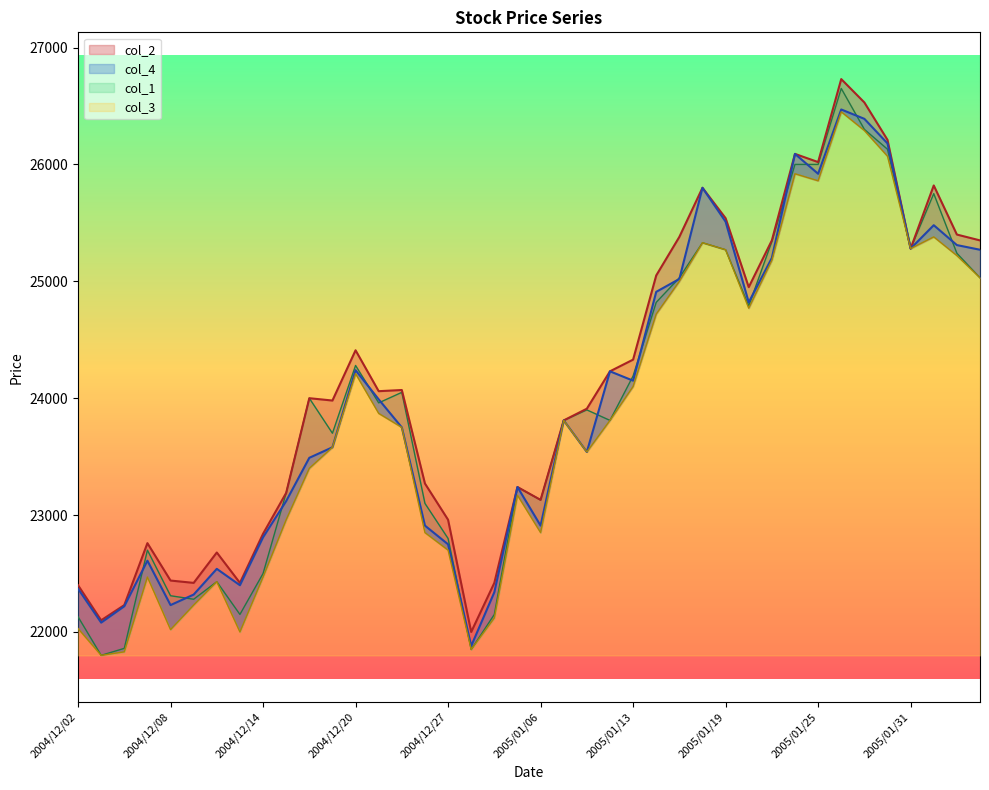

True or false: col_2 has a value of 24330 at 2005/01/13.

True